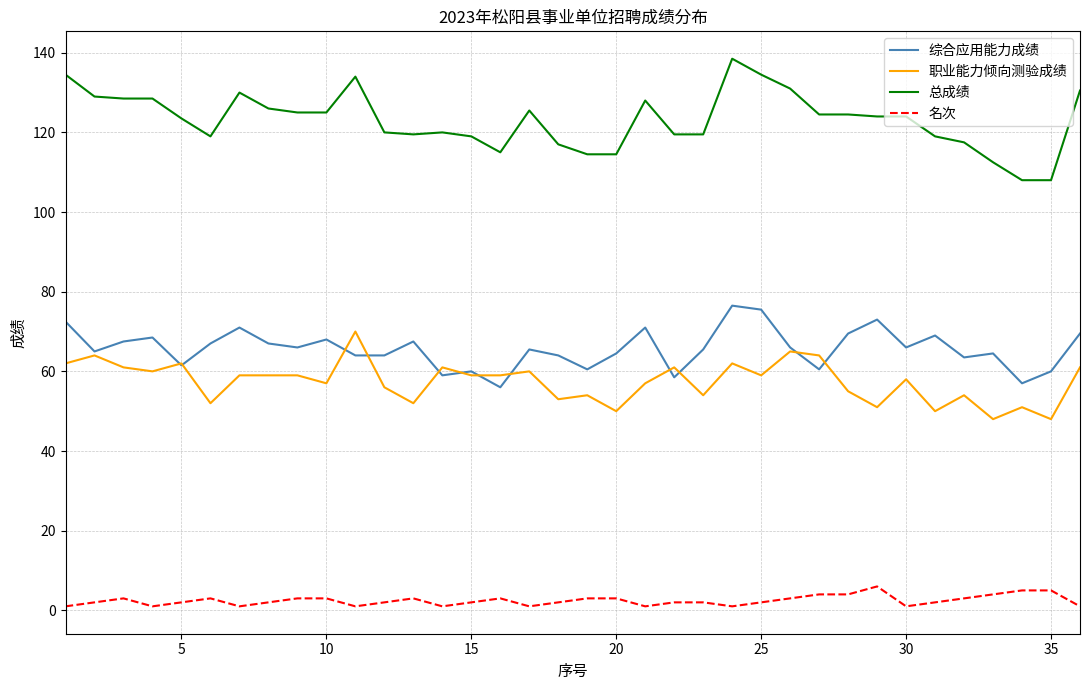

Which series has the largest total across all categories?

总成绩